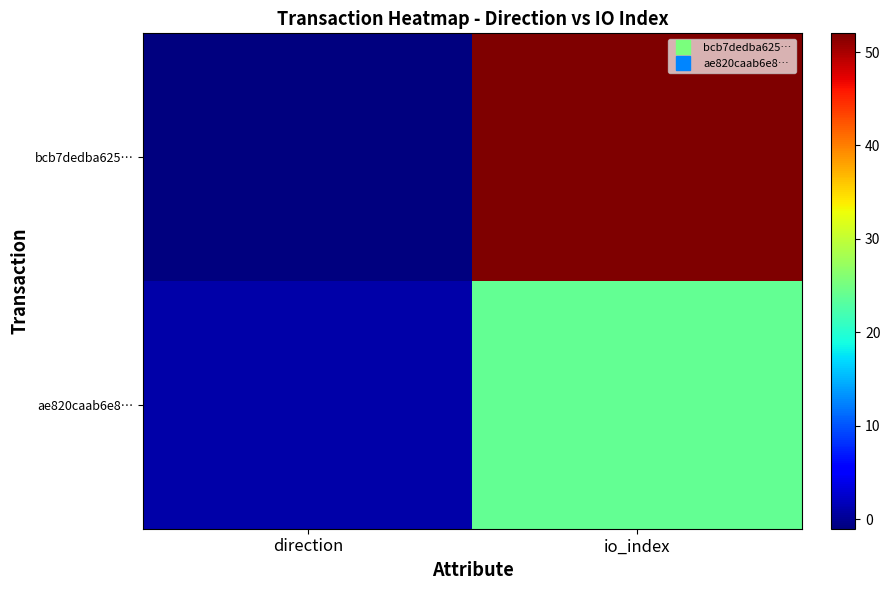

At how many categories does at least one series exceed 18?

1